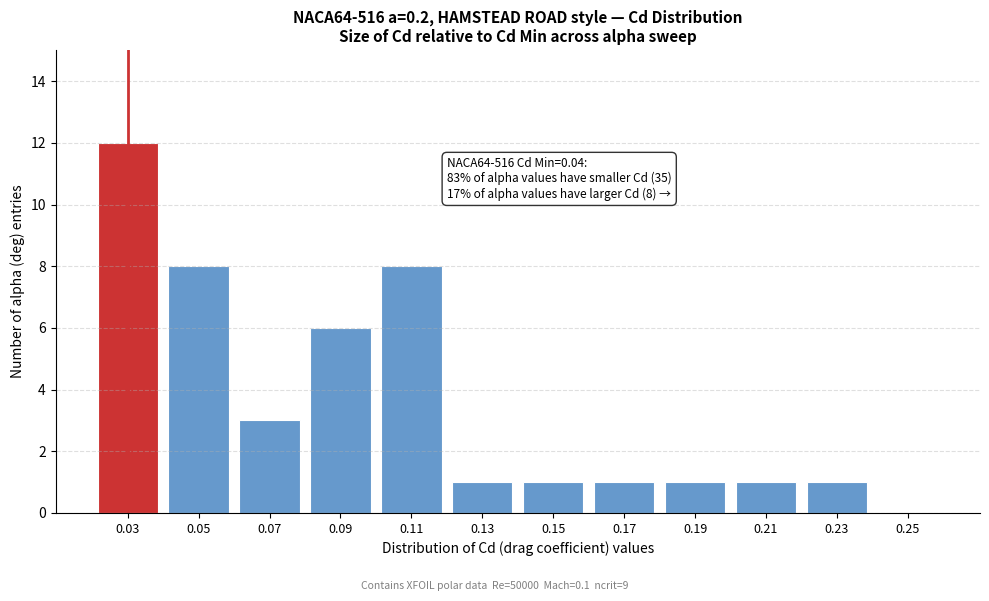

Reading right to left, transcribe all the data shown in this chart.

0.25=0	0.23=1	0.21=1	0.19=1	0.17=1	0.15=1	0.13=1	0.11=8	0.09=6	0.07=3	0.05=8	0.03=12